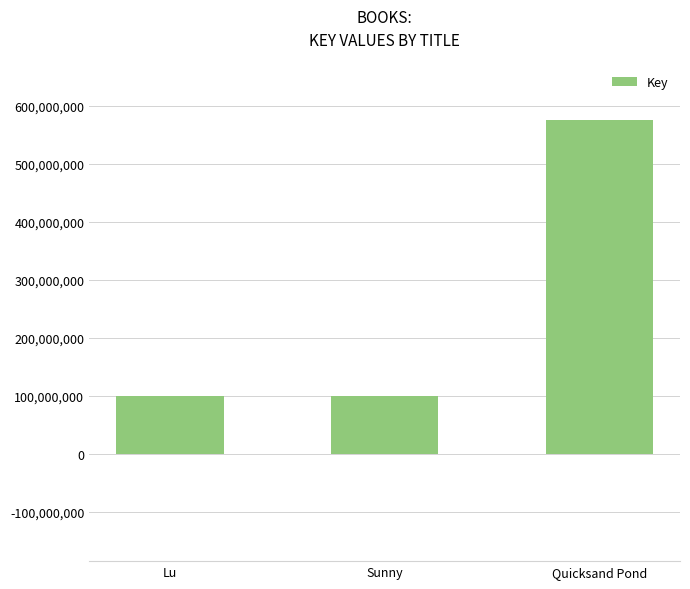

What position from the right is Quicksand Pond?

1